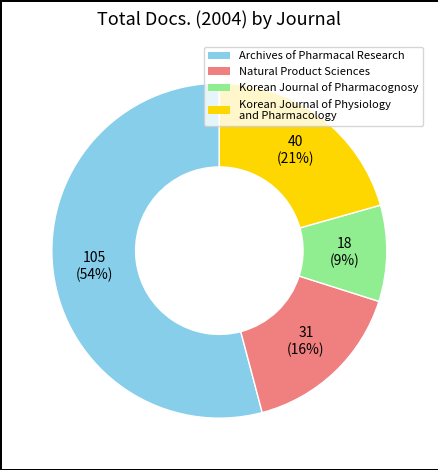

How many segments does this pie chart have?

4